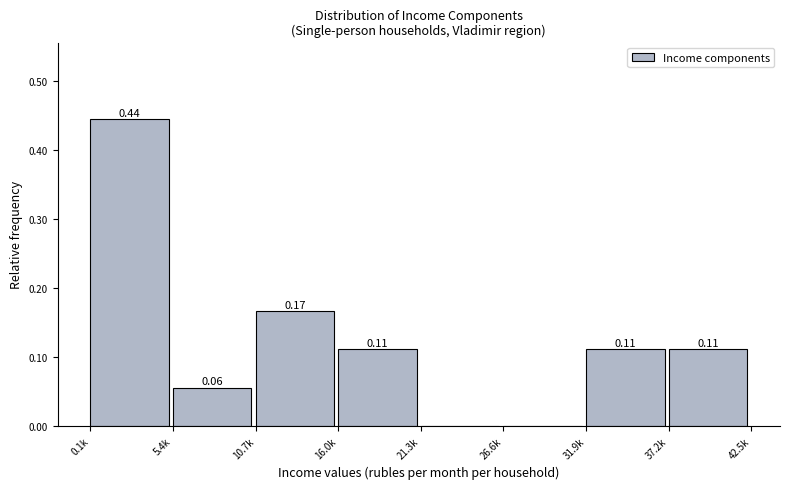

What is the sum of all values?

1.0